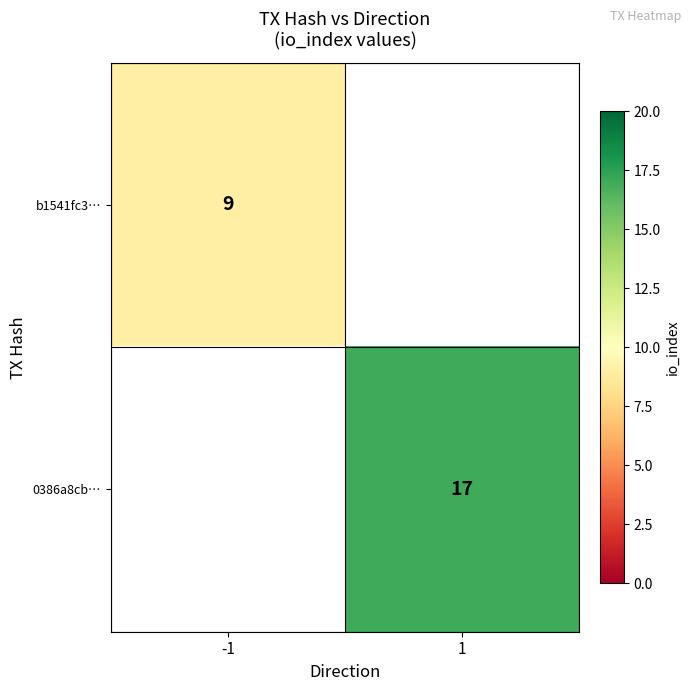

Is it true that 0386a8cb… equals 7.5 at 1?

False